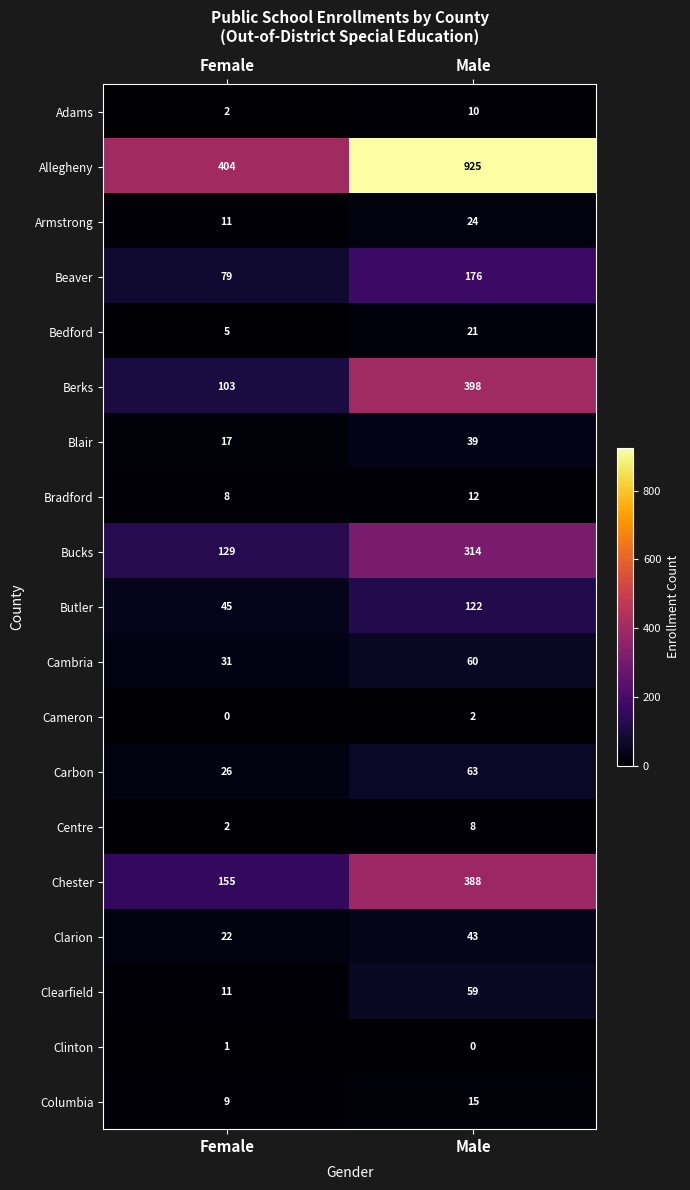

What is the greatest value displayed?

925